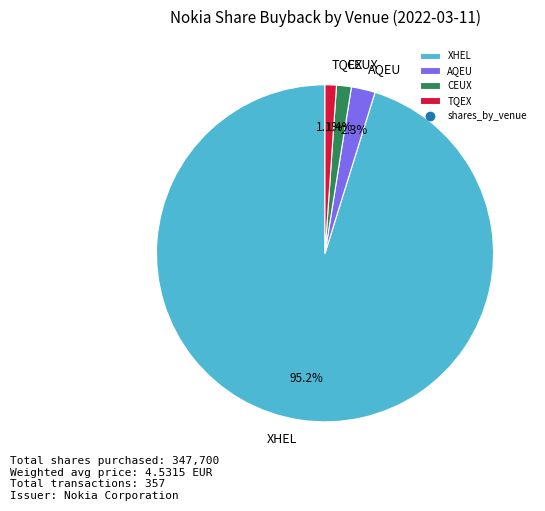

Which slice is the largest?

XHEL